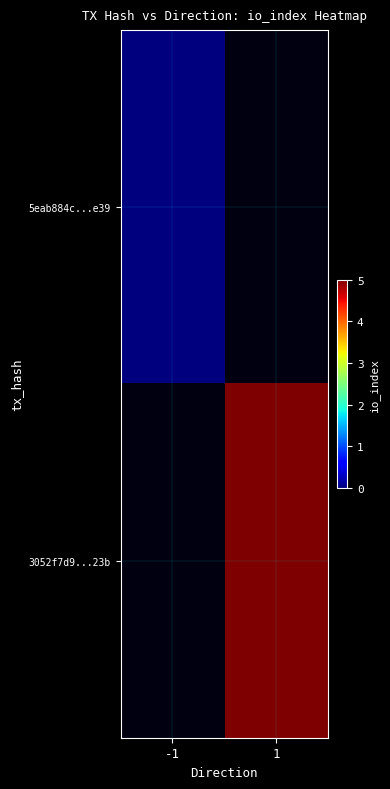

At which category does the chart reach its peak across all series?

1